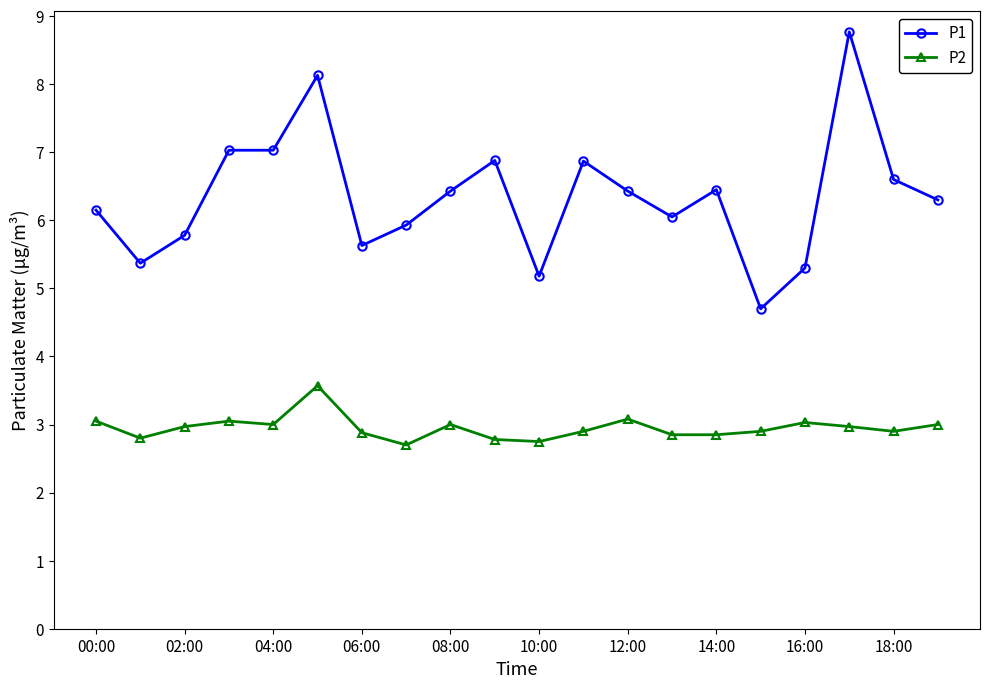

What is the average value of the P1 series?

6.4